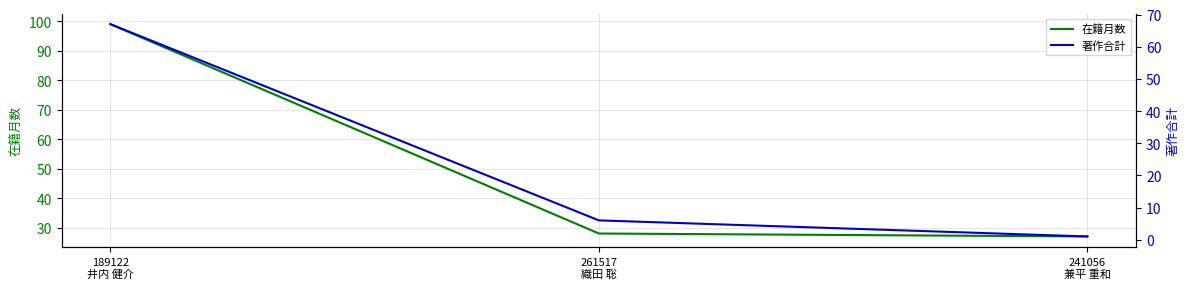

Which category has the highest value in the 著作合計 series?

189122
井内 健介